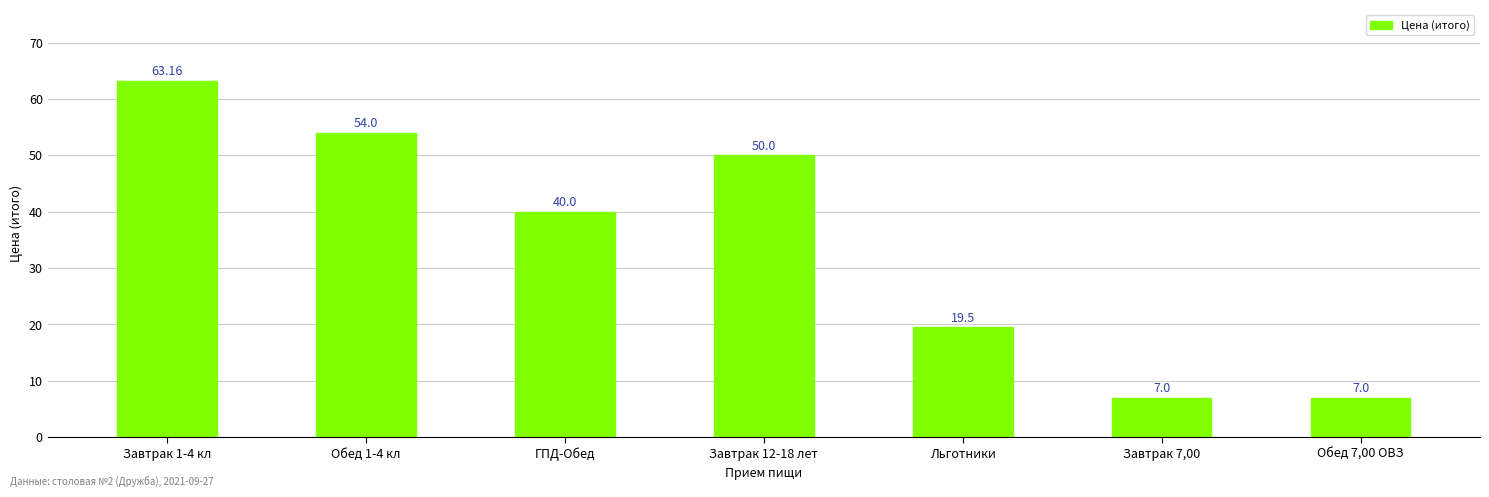

What is the label of the 5th bar from the left?

Льготники